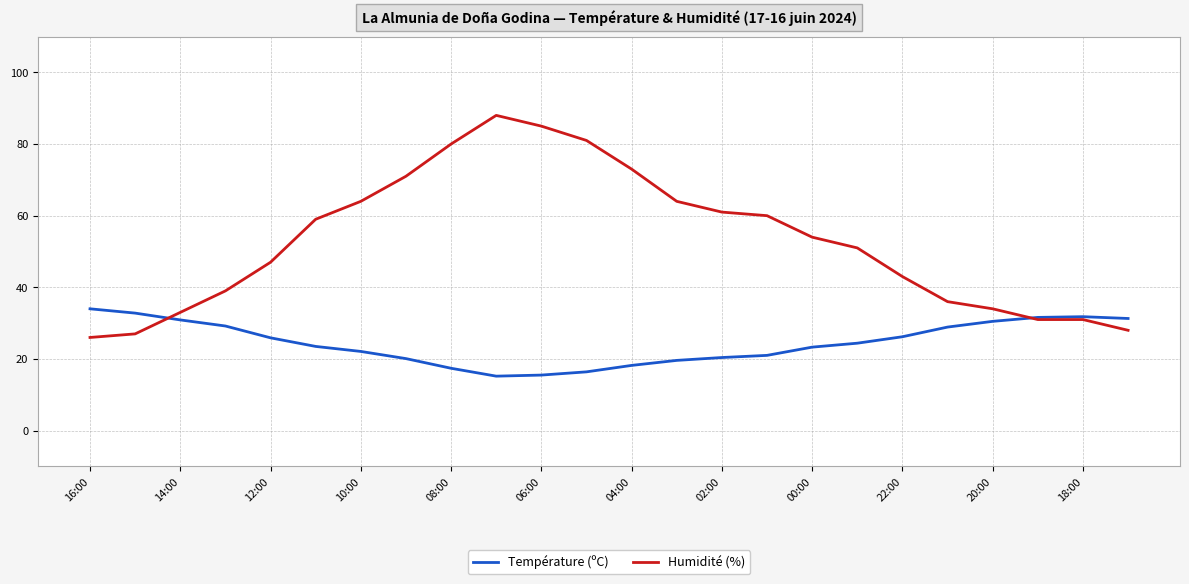

Rank the series by their average value, from lowest to highest.

Température (ºC), Humidité (%)